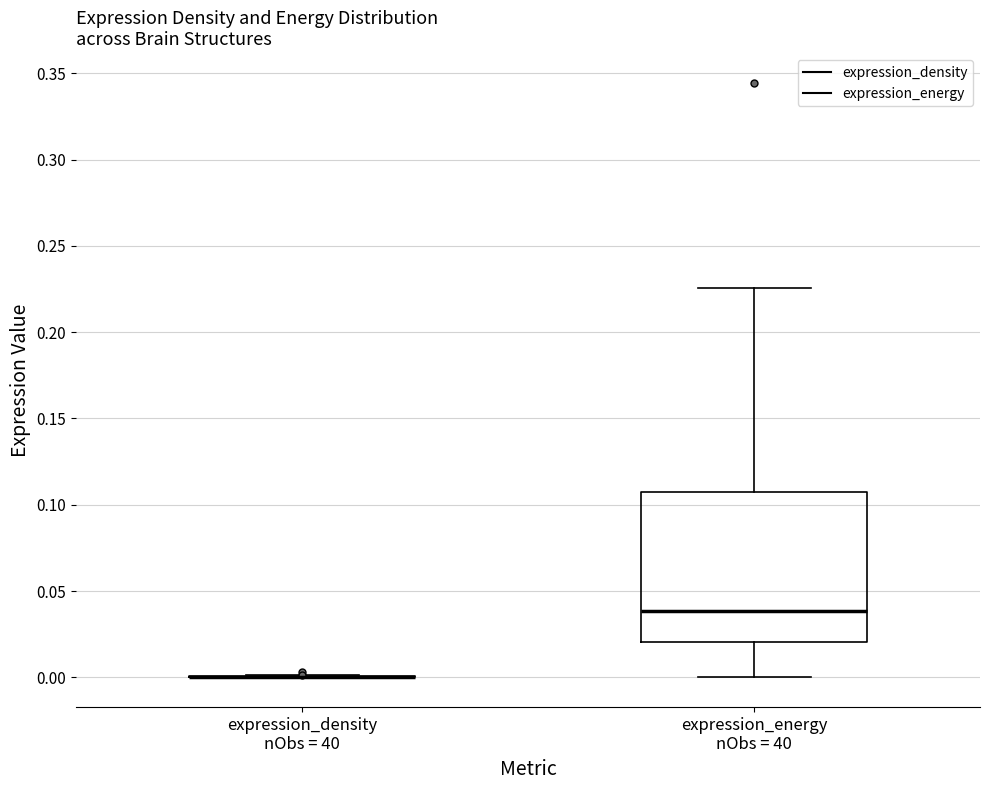

Reading left to right, transcribe this box plot: for each box, give where its median line is, the range the box spans, and where its two whiskers end, as read against the y-axis. The values are not printed on the chart, so give them approximately, as read against the axis.

expression_density nObs = 40: box collapsed to a line at 0.000, whiskers 0.000 to 0.000
expression_energy nObs = 40: median 0.040, box 0.020 to 0.105, whiskers 0.000 to 0.225